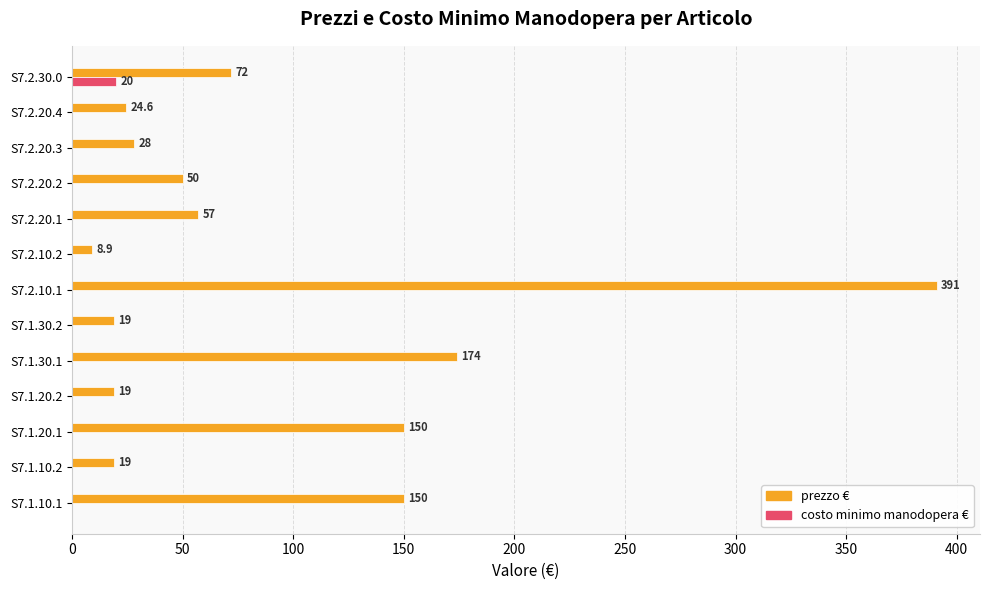

What is the highest value of the costo minimo manodopera € series?

20.0